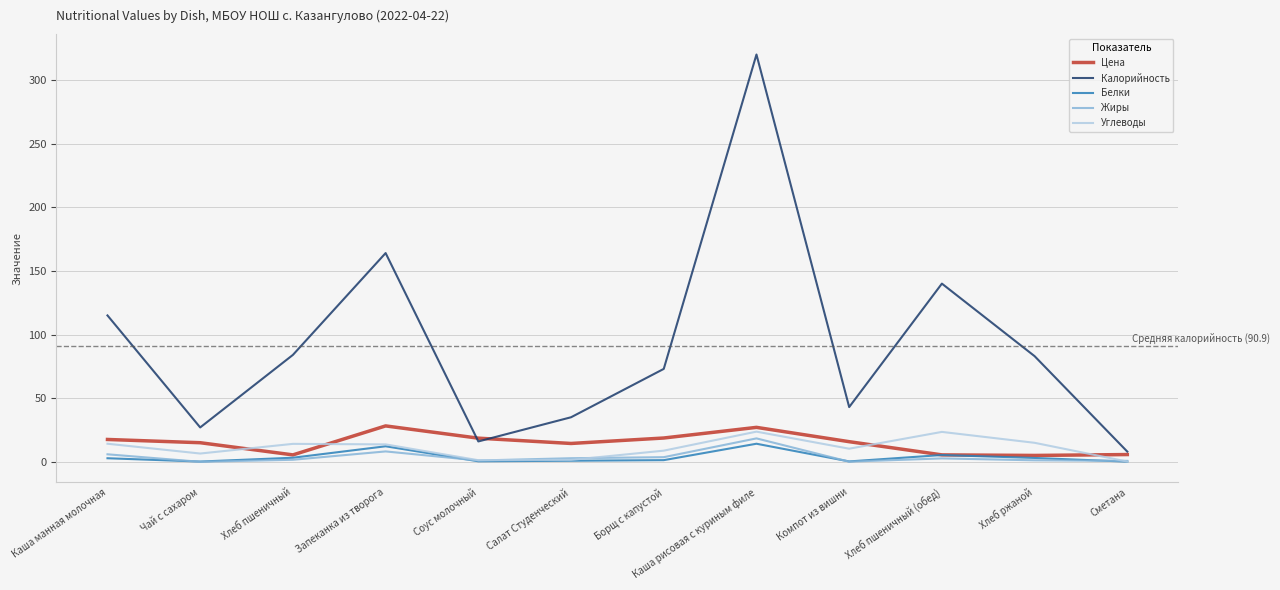

What is the maximum value for Жиры?

18.4